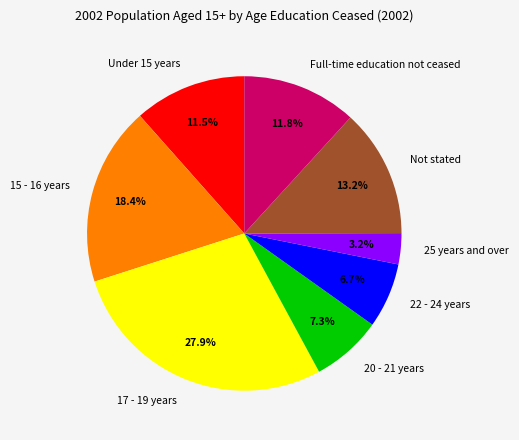

What percentage is NOT represented by 20 - 21 years?

92.7%